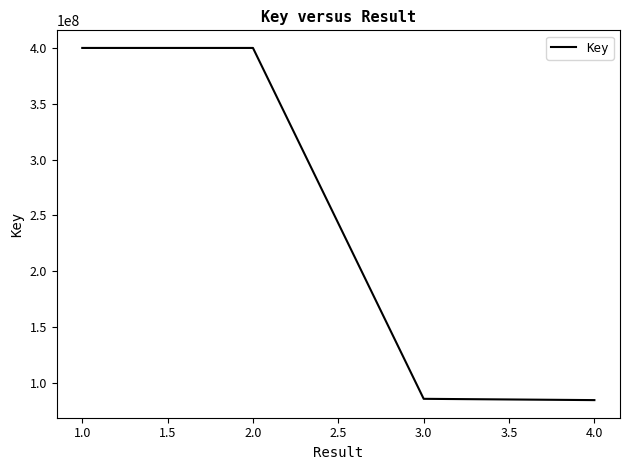

What is the average value?

242598557